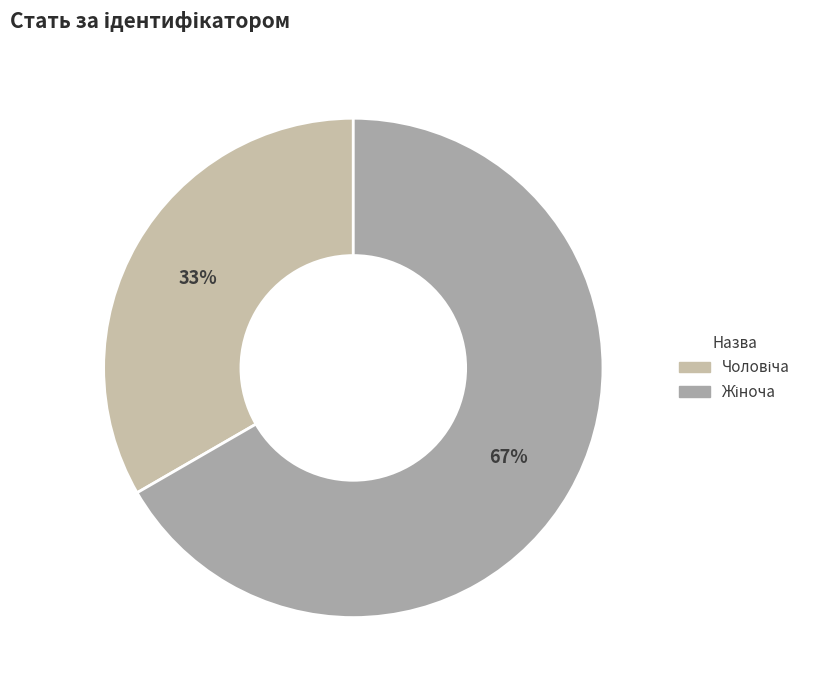

To the nearest percent, what portion does Жіноча represent?

67%